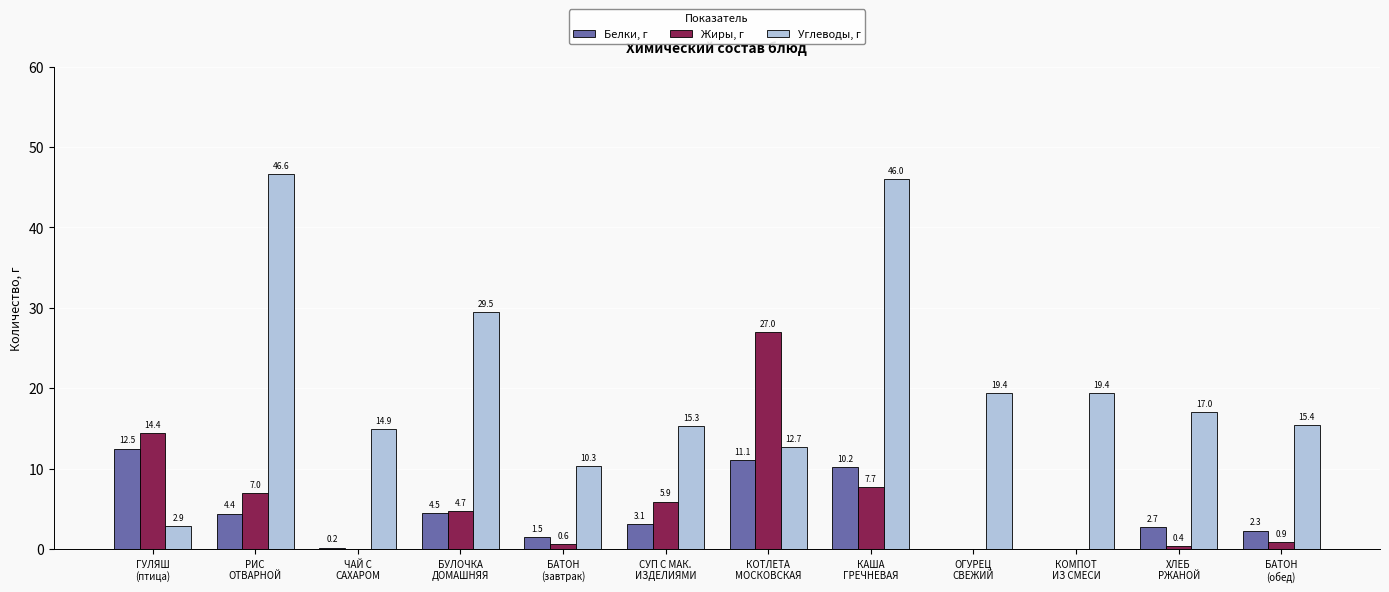

Which series has the largest total across all categories?

Углеводы, г